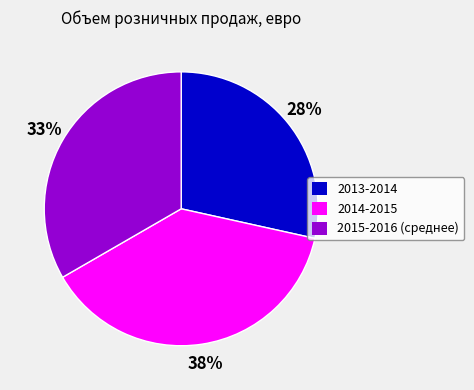

To the nearest percent, what is the average slice percentage?

33%